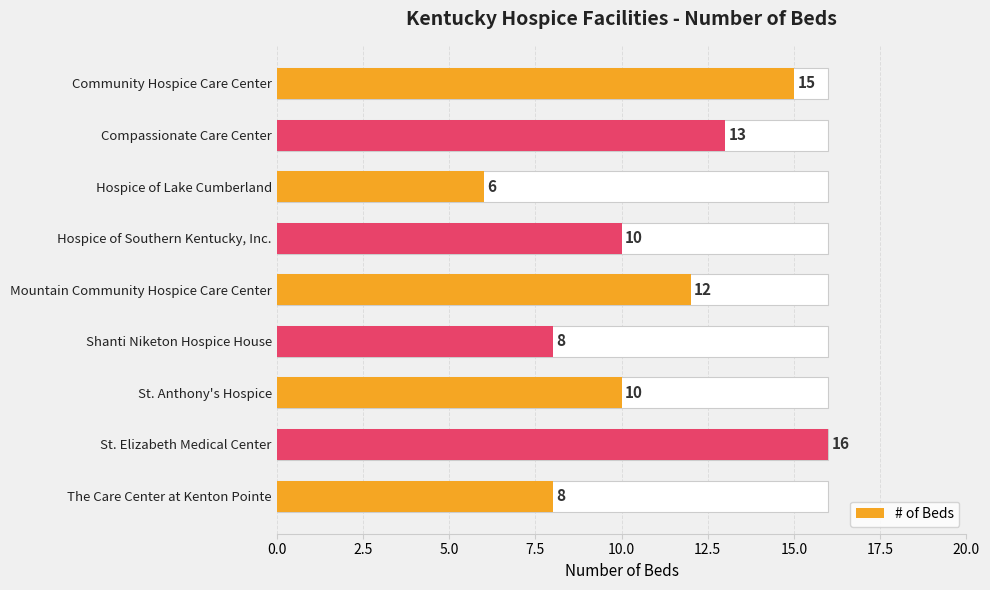

Reading left to right, list all the values displayed in this chart.

15	13	6	10	12	8	10	16	8